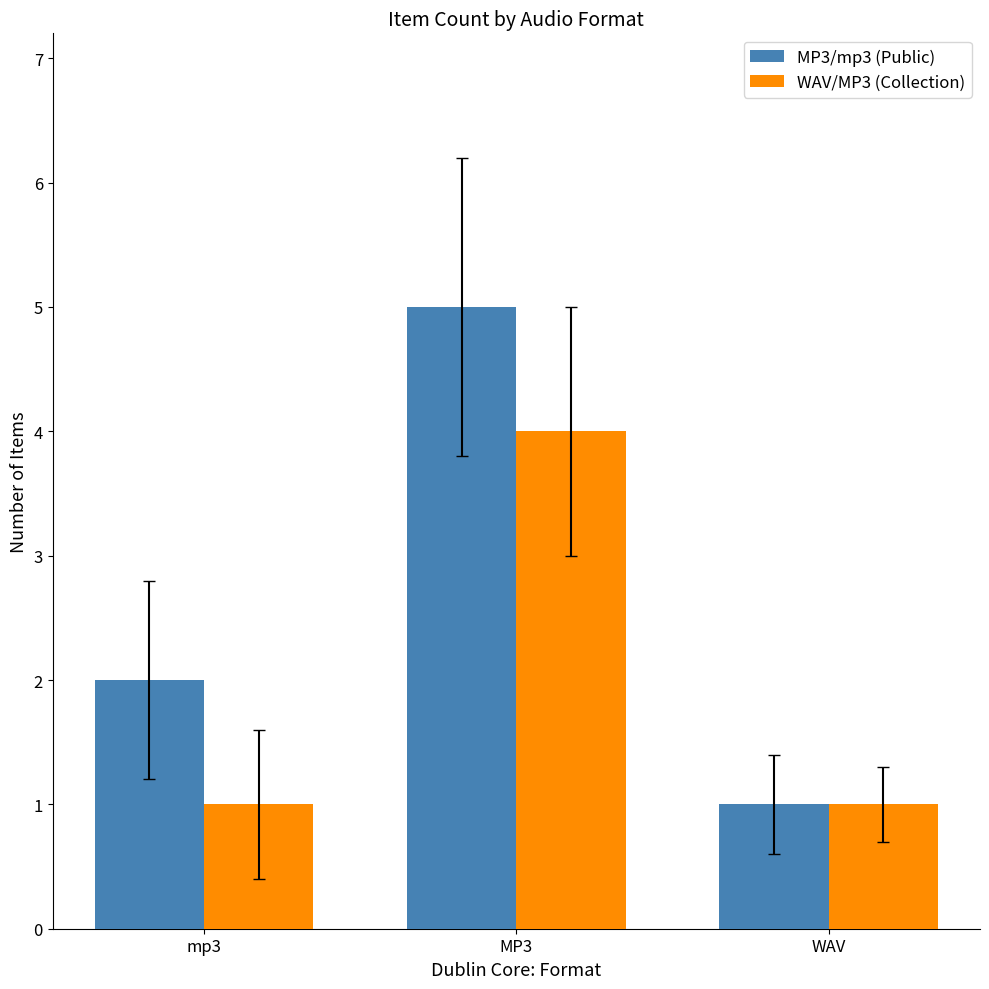

How many distinct data groups are displayed?

2